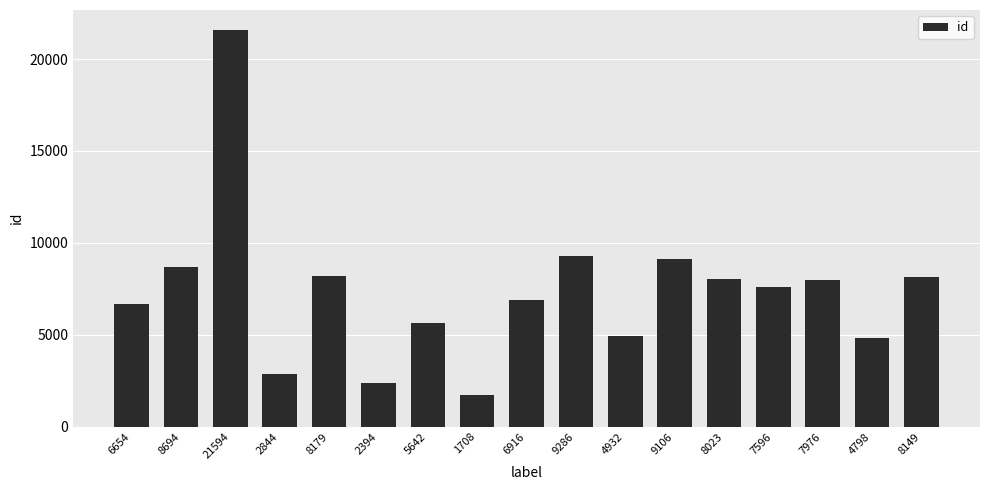

True or false: the data shows 13293 at 8149.

False